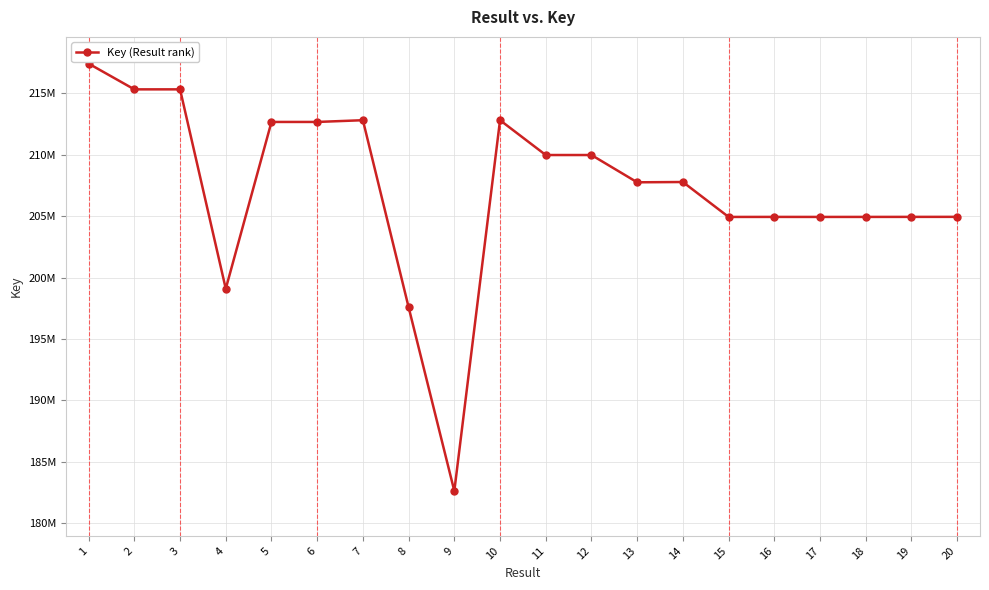

What is the sum of the values at 2 and 1?

432697669